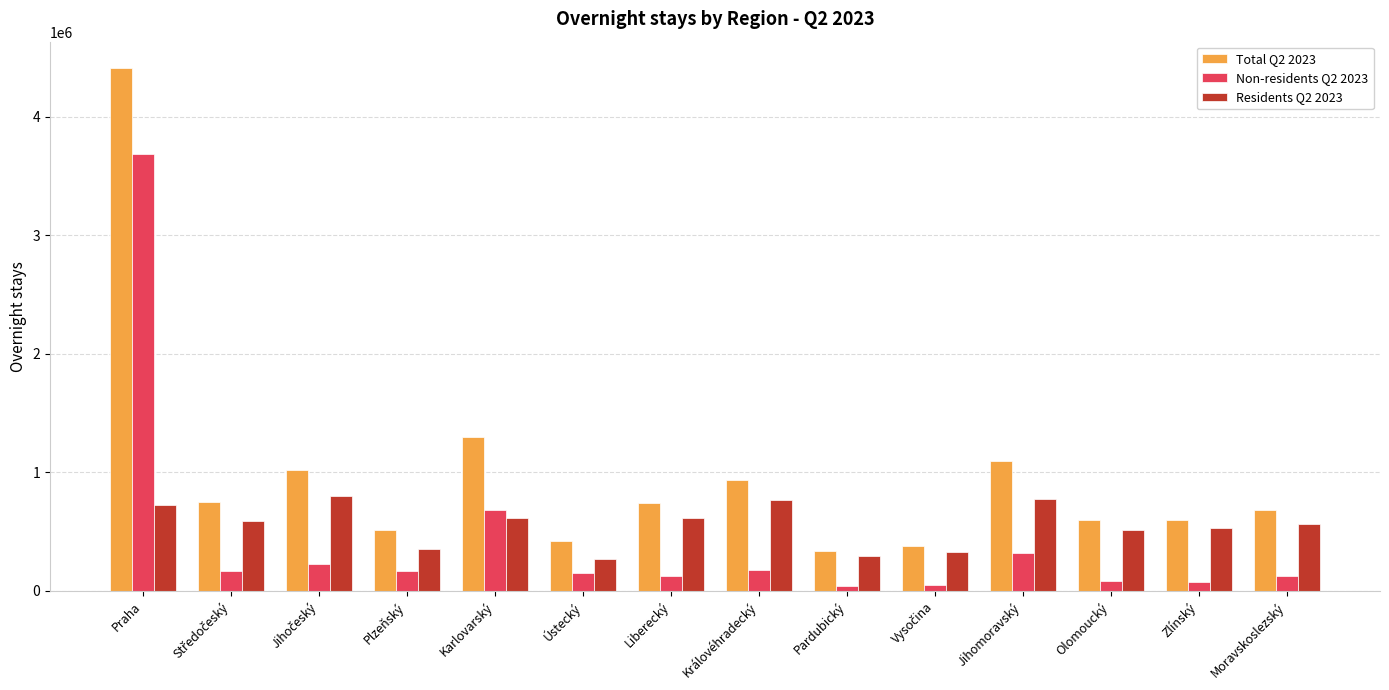

What is the value of the Non-residents Q2 2023 bar at the 4th from the left?

167068